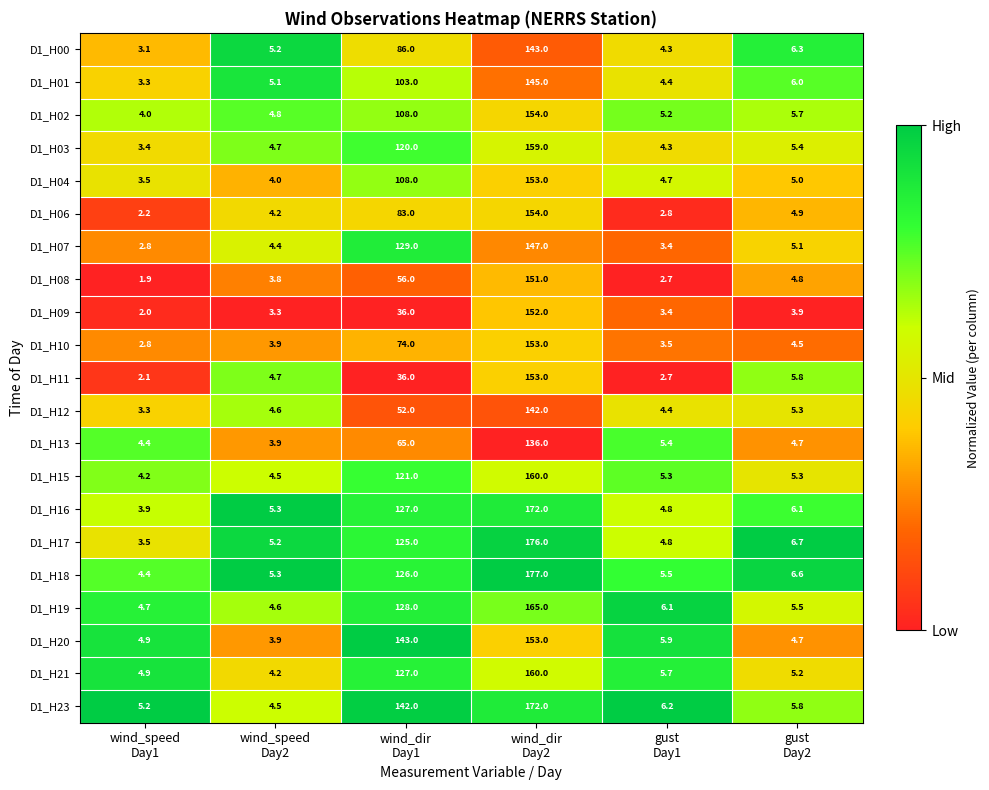

What is the maximum value shown in the chart?

177.0